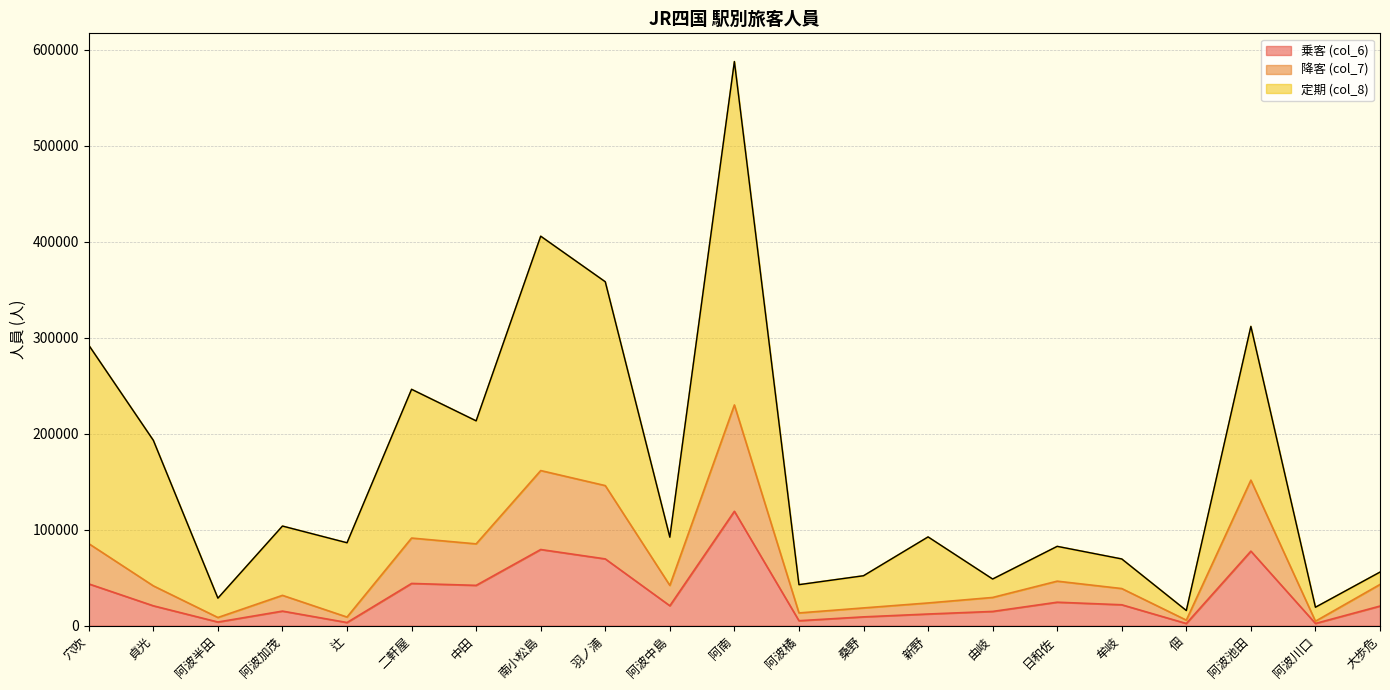

The value of 降客 (col_7) at 阿南 is 230024. True or false?

True